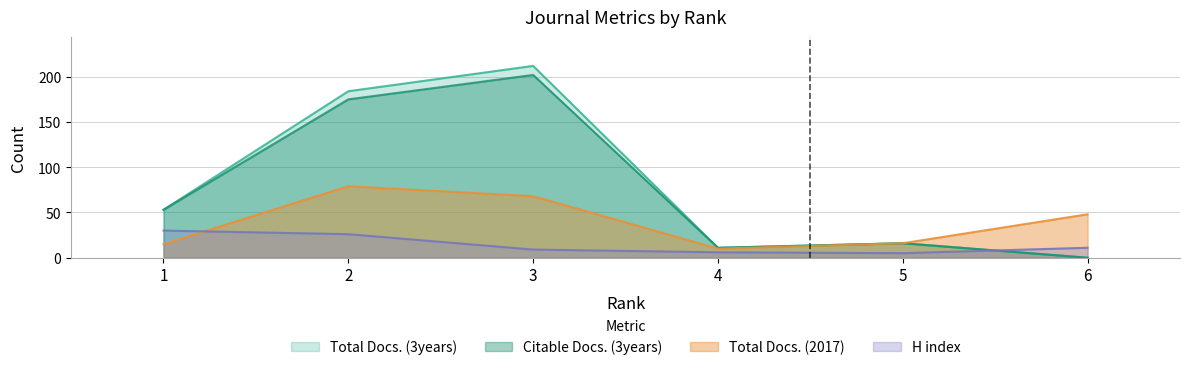

What is the maximum value shown in the chart?

212